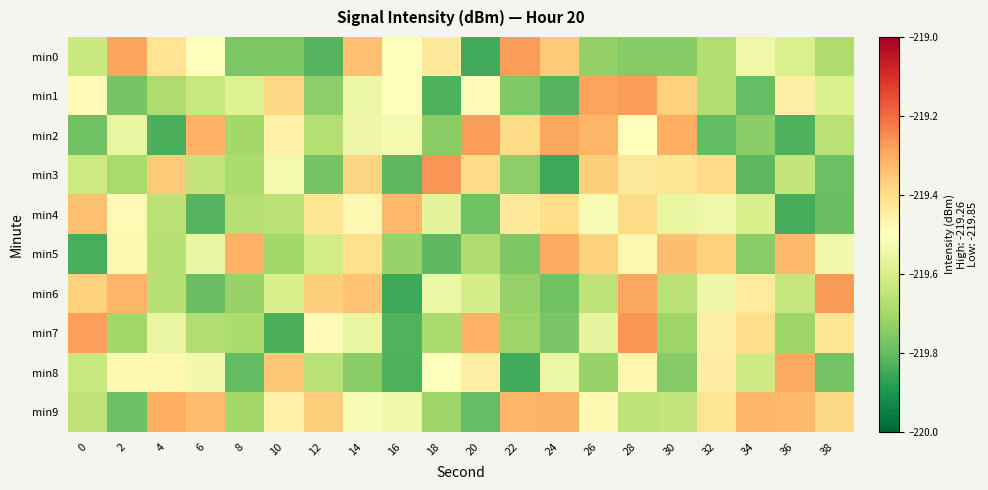

What is the maximum value shown in the chart?

-219.3